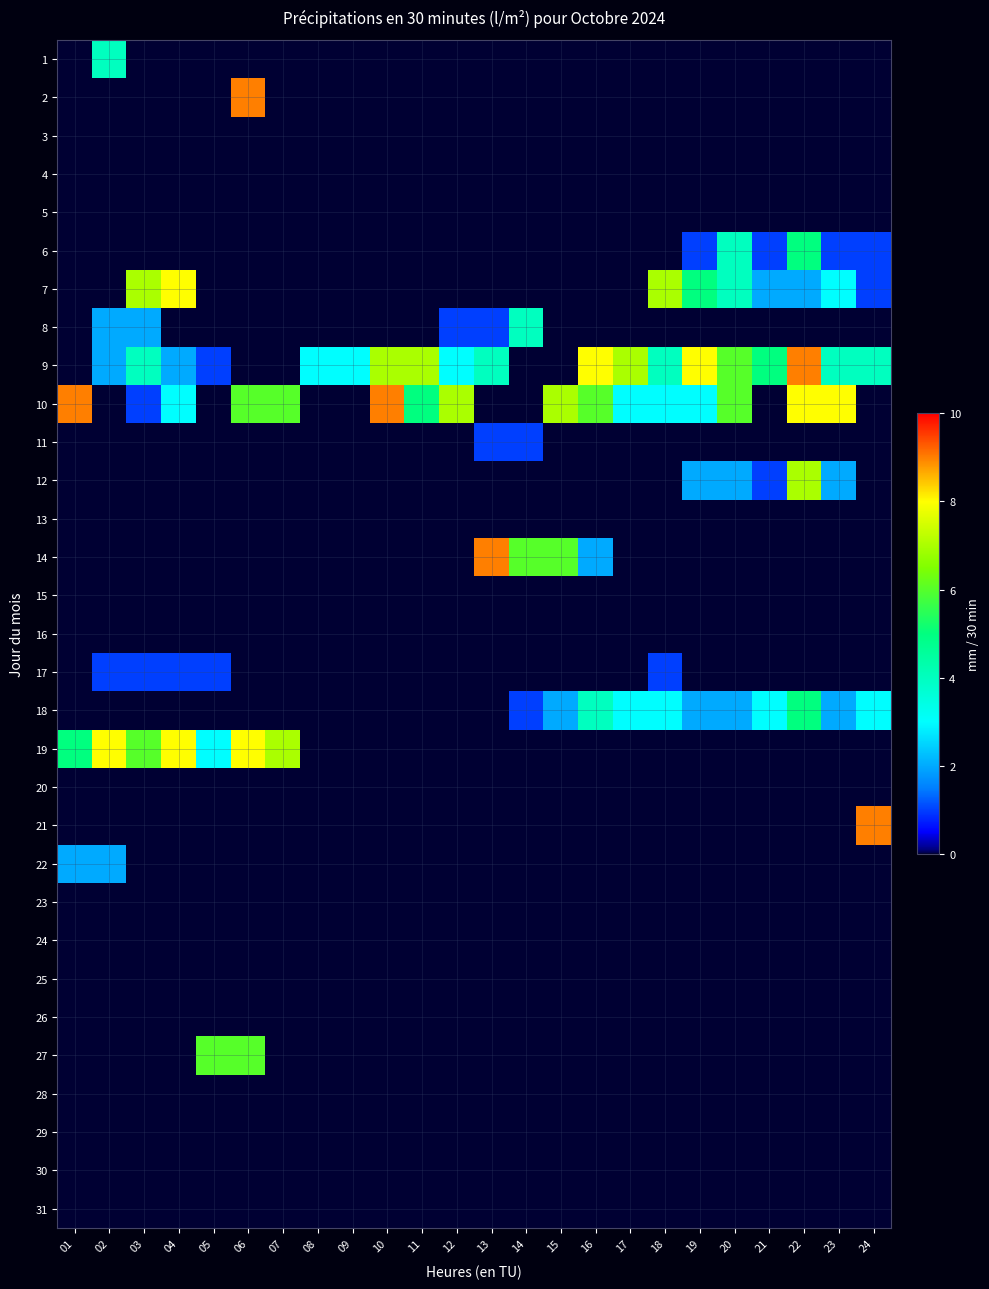

Reading right to left, transcribe all the data shown in this chart.

1: 24=0	23=0	22=0	21=0	20=0	19=0	18=0	17=0	16=0	15=0	14=0	13=0	12=0	11=0	10=0	09=0	08=0	07=0	06=0	05=0	04=0	03=0	02=4	01=0
2: 24=0	23=0	22=0	21=0	20=0	19=0	18=0	17=0	16=0	15=0	14=0	13=0	12=0	11=0	10=0	09=0	08=0	07=0	06=9	05=0	04=0	03=0	02=0	01=0
3: 24=0	23=0	22=0	21=0	20=0	19=0	18=0	17=0	16=0	15=0	14=0	13=0	12=0	11=0	10=0	09=0	08=0	07=0	06=0	05=0	04=0	03=0	02=0	01=0
4: 24=0	23=0	22=0	21=0	20=0	19=0	18=0	17=0	16=0	15=0	14=0	13=0	12=0	11=0	10=0	09=0	08=0	07=0	06=0	05=0	04=0	03=0	02=0	01=0
5: 24=0	23=0	22=0	21=0	20=0	19=0	18=0	17=0	16=0	15=0	14=0	13=0	12=0	11=0	10=0	09=0	08=0	07=0	06=0	05=0	04=0	03=0	02=0	01=0
6: 24=1	23=1	22=5	21=1	20=4	19=1	18=0	17=0	16=0	15=0	14=0	13=0	12=0	11=0	10=0	09=0	08=0	07=0	06=0	05=0	04=0	03=0	02=0	01=0
7: 24=1	23=3	22=2	21=2	20=4	19=5	18=7	17=0	16=0	15=0	14=0	13=0	12=0	11=0	10=0	09=0	08=0	07=0	06=0	05=0	04=8	03=7	02=0	01=0
8: 24=0	23=0	22=0	21=0	20=0	19=0	18=0	17=0	16=0	15=0	14=4	13=1	12=1	11=0	10=0	09=0	08=0	07=0	06=0	05=0	04=0	03=2	02=2	01=0
9: 24=4	23=4	22=9	21=5	20=6	19=8	18=4	17=7	16=8	15=0	14=0	13=4	12=3	11=7	10=7	09=3	08=3	07=0	06=0	05=1	04=2	03=4	02=2	01=0
10: 24=0	23=8	22=8	21=0	20=6	19=3	18=3	17=3	16=6	15=7	14=0	13=0	12=7	11=5	10=9	09=0	08=0	07=6	06=6	05=0	04=3	03=1	02=0	01=9
11: 24=0	23=0	22=0	21=0	20=0	19=0	18=0	17=0	16=0	15=0	14=1	13=1	12=0	11=0	10=0	09=0	08=0	07=0	06=0	05=0	04=0	03=0	02=0	01=0
12: 24=0	23=2	22=7	21=1	20=2	19=2	18=0	17=0	16=0	15=0	14=0	13=0	12=0	11=0	10=0	09=0	08=0	07=0	06=0	05=0	04=0	03=0	02=0	01=0
13: 24=0	23=0	22=0	21=0	20=0	19=0	18=0	17=0	16=0	15=0	14=0	13=0	12=0	11=0	10=0	09=0	08=0	07=0	06=0	05=0	04=0	03=0	02=0	01=0
14: 24=0	23=0	22=0	21=0	20=0	19=0	18=0	17=0	16=2	15=6	14=6	13=9	12=0	11=0	10=0	09=0	08=0	07=0	06=0	05=0	04=0	03=0	02=0	01=0
15: 24=0	23=0	22=0	21=0	20=0	19=0	18=0	17=0	16=0	15=0	14=0	13=0	12=0	11=0	10=0	09=0	08=0	07=0	06=0	05=0	04=0	03=0	02=0	01=0
16: 24=0	23=0	22=0	21=0	20=0	19=0	18=0	17=0	16=0	15=0	14=0	13=0	12=0	11=0	10=0	09=0	08=0	07=0	06=0	05=0	04=0	03=0	02=0	01=0
17: 24=0	23=0	22=0	21=0	20=0	19=0	18=1	17=0	16=0	15=0	14=0	13=0	12=0	11=0	10=0	09=0	08=0	07=0	06=0	05=1	04=1	03=1	02=1	01=0
18: 24=3	23=2	22=5	21=3	20=2	19=2	18=3	17=3	16=4	15=2	14=1	13=0	12=0	11=0	10=0	09=0	08=0	07=0	06=0	05=0	04=0	03=0	02=0	01=0
19: 24=0	23=0	22=0	21=0	20=0	19=0	18=0	17=0	16=0	15=0	14=0	13=0	12=0	11=0	10=0	09=0	08=0	07=7	06=8	05=3	04=8	03=6	02=8	01=5
20: 24=0	23=0	22=0	21=0	20=0	19=0	18=0	17=0	16=0	15=0	14=0	13=0	12=0	11=0	10=0	09=0	08=0	07=0	06=0	05=0	04=0	03=0	02=0	01=0
21: 24=9	23=0	22=0	21=0	20=0	19=0	18=0	17=0	16=0	15=0	14=0	13=0	12=0	11=0	10=0	09=0	08=0	07=0	06=0	05=0	04=0	03=0	02=0	01=0
22: 24=0	23=0	22=0	21=0	20=0	19=0	18=0	17=0	16=0	15=0	14=0	13=0	12=0	11=0	10=0	09=0	08=0	07=0	06=0	05=0	04=0	03=0	02=2	01=2
23: 24=0	23=0	22=0	21=0	20=0	19=0	18=0	17=0	16=0	15=0	14=0	13=0	12=0	11=0	10=0	09=0	08=0	07=0	06=0	05=0	04=0	03=0	02=0	01=0
24: 24=0	23=0	22=0	21=0	20=0	19=0	18=0	17=0	16=0	15=0	14=0	13=0	12=0	11=0	10=0	09=0	08=0	07=0	06=0	05=0	04=0	03=0	02=0	01=0
25: 24=0	23=0	22=0	21=0	20=0	19=0	18=0	17=0	16=0	15=0	14=0	13=0	12=0	11=0	10=0	09=0	08=0	07=0	06=0	05=0	04=0	03=0	02=0	01=0
26: 24=0	23=0	22=0	21=0	20=0	19=0	18=0	17=0	16=0	15=0	14=0	13=0	12=0	11=0	10=0	09=0	08=0	07=0	06=0	05=0	04=0	03=0	02=0	01=0
27: 24=0	23=0	22=0	21=0	20=0	19=0	18=0	17=0	16=0	15=0	14=0	13=0	12=0	11=0	10=0	09=0	08=0	07=0	06=6	05=6	04=0	03=0	02=0	01=0
28: 24=0	23=0	22=0	21=0	20=0	19=0	18=0	17=0	16=0	15=0	14=0	13=0	12=0	11=0	10=0	09=0	08=0	07=0	06=0	05=0	04=0	03=0	02=0	01=0
29: 24=0	23=0	22=0	21=0	20=0	19=0	18=0	17=0	16=0	15=0	14=0	13=0	12=0	11=0	10=0	09=0	08=0	07=0	06=0	05=0	04=0	03=0	02=0	01=0
30: 24=0	23=0	22=0	21=0	20=0	19=0	18=0	17=0	16=0	15=0	14=0	13=0	12=0	11=0	10=0	09=0	08=0	07=0	06=0	05=0	04=0	03=0	02=0	01=0
31: 24=0	23=0	22=0	21=0	20=0	19=0	18=0	17=0	16=0	15=0	14=0	13=0	12=0	11=0	10=0	09=0	08=0	07=0	06=0	05=0	04=0	03=0	02=0	01=0